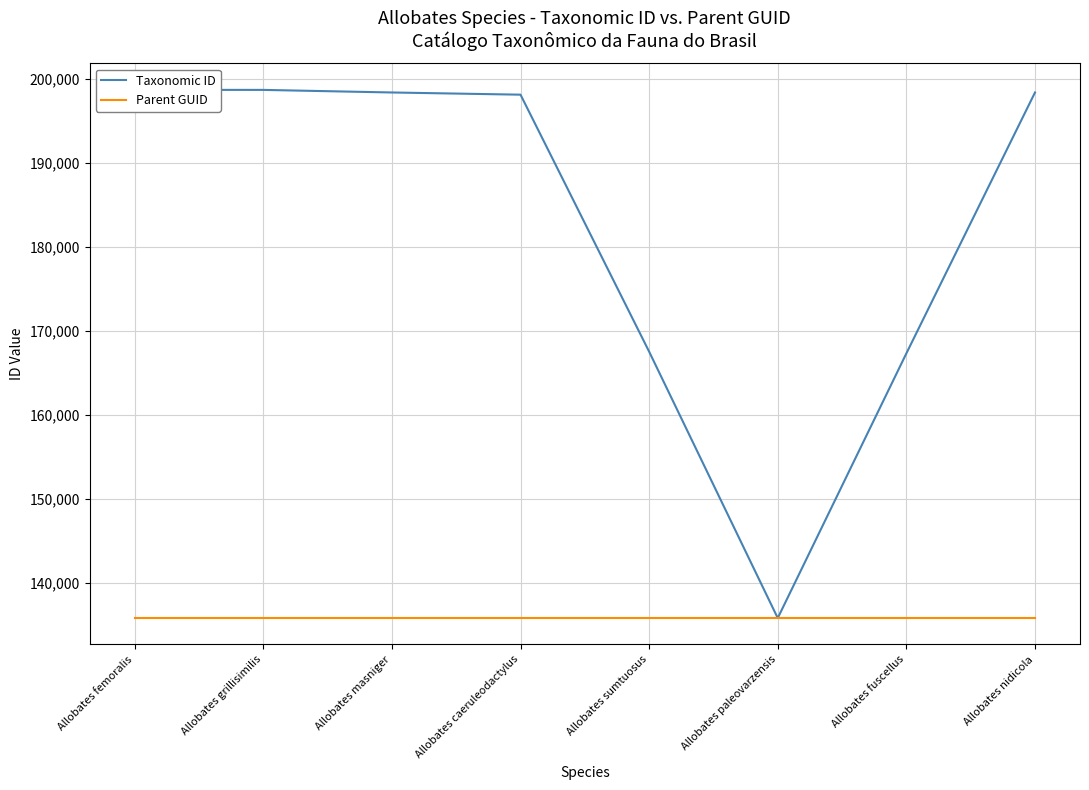

Where is the first local minimum for Taxonomic ID?

Allobates paleovarzensis